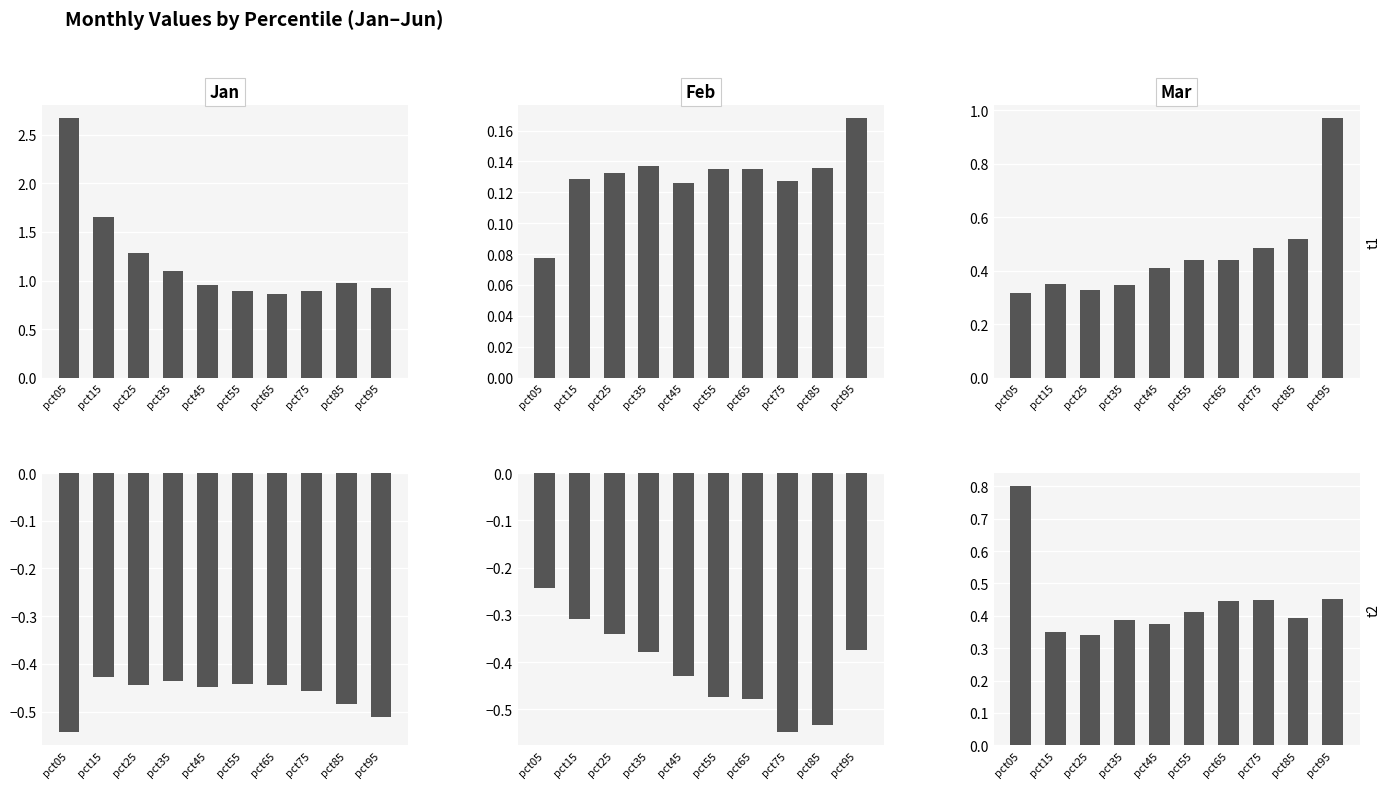

What is the sum of all Feb values?

1.3